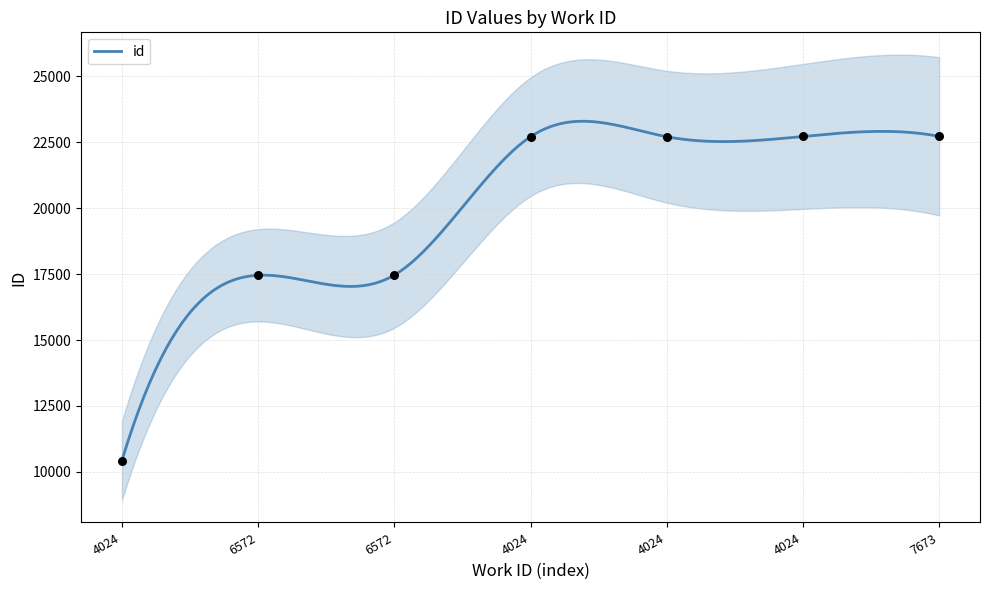

Which has a higher value, 7673 or 6572?

7673